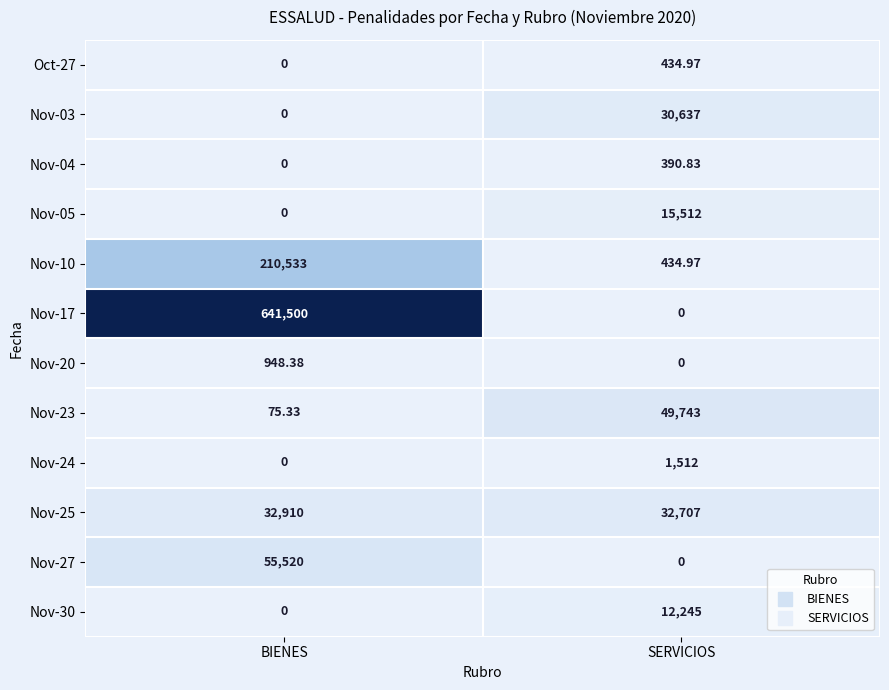

How many positive values does the Nov-05 series have?

1